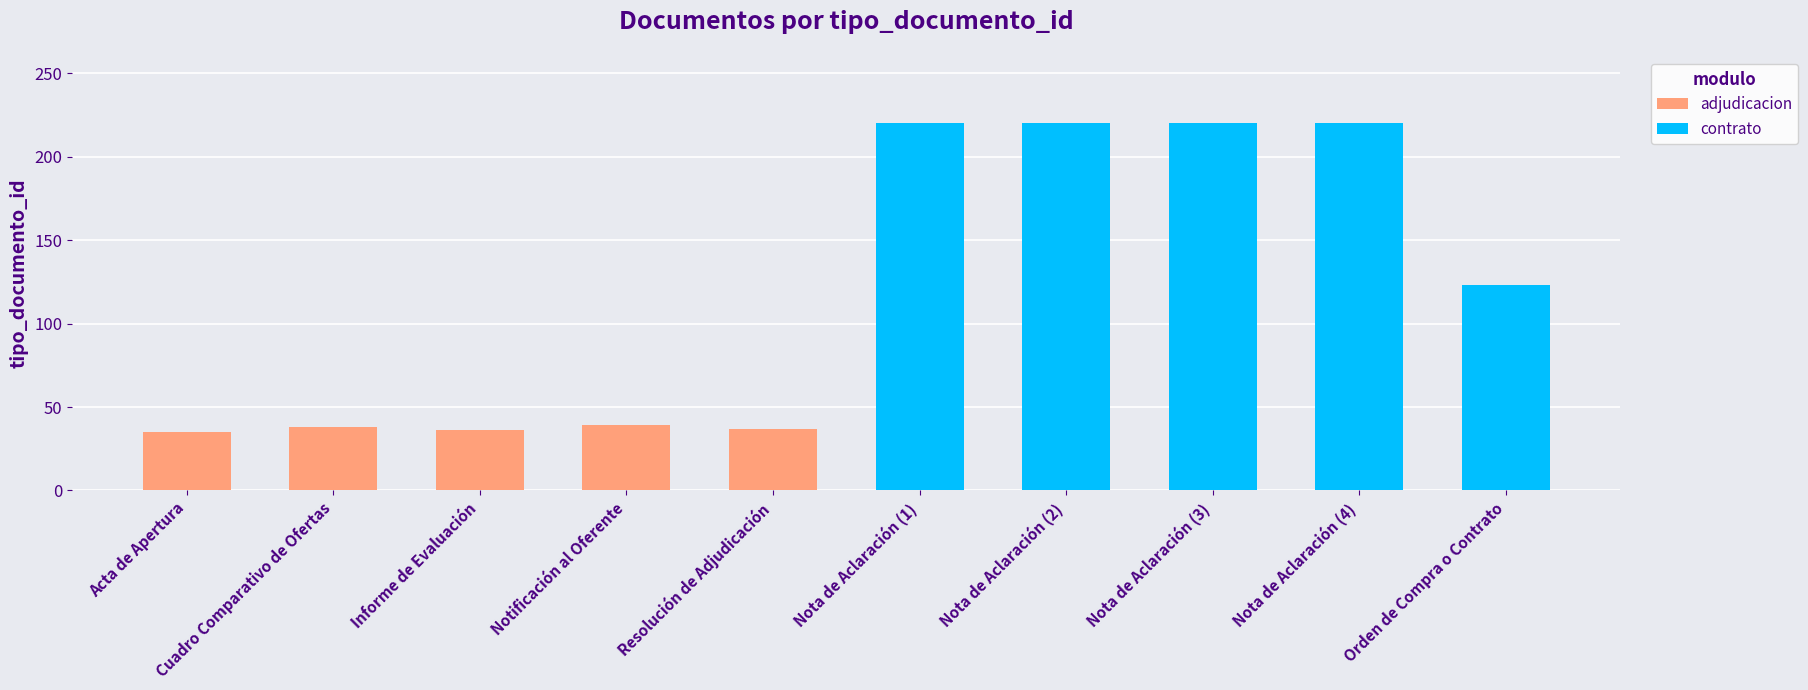

At which label is adjudicacion closest to 37?

Resolución de Adjudicación